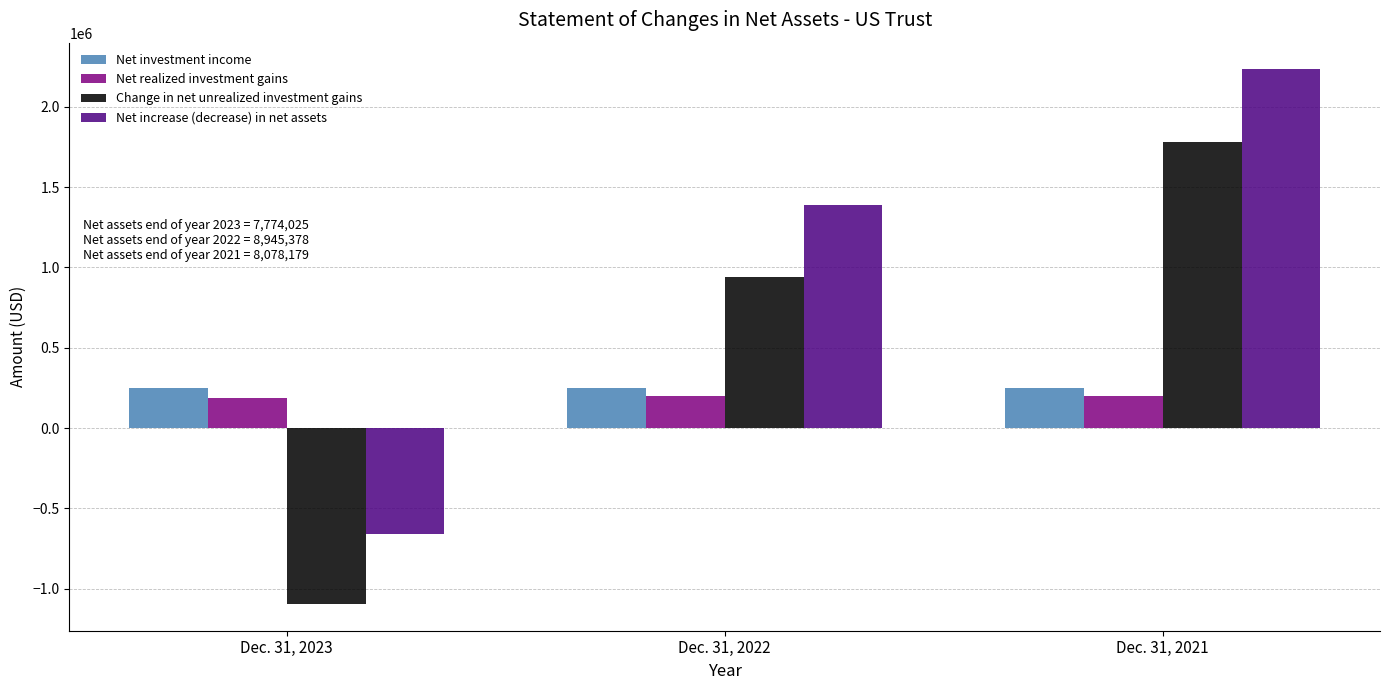

The value of Change in net unrealized investment gains at Dec. 31, 2022 is 193041. True or false?

False